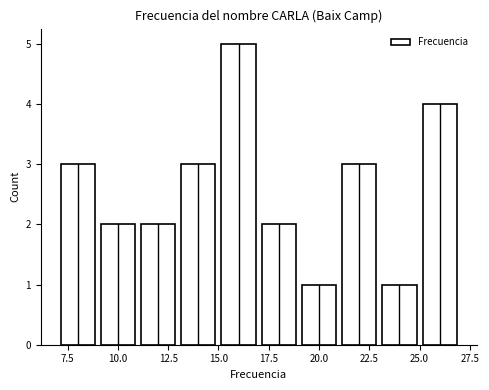

Reading left to right, transcribe this chart: for each bar, give the range it covers on the x-axis and its height. The values are not printed on the chart, so give them approximately, as read against the axis.

7 to 9: 3
9 to 11: 2
11 to 13: 2
13 to 15: 3
15 to 17: 5
17 to 19: 2
19 to 21: 1
21 to 23: 3
23 to 25: 1
25 to 27: 4